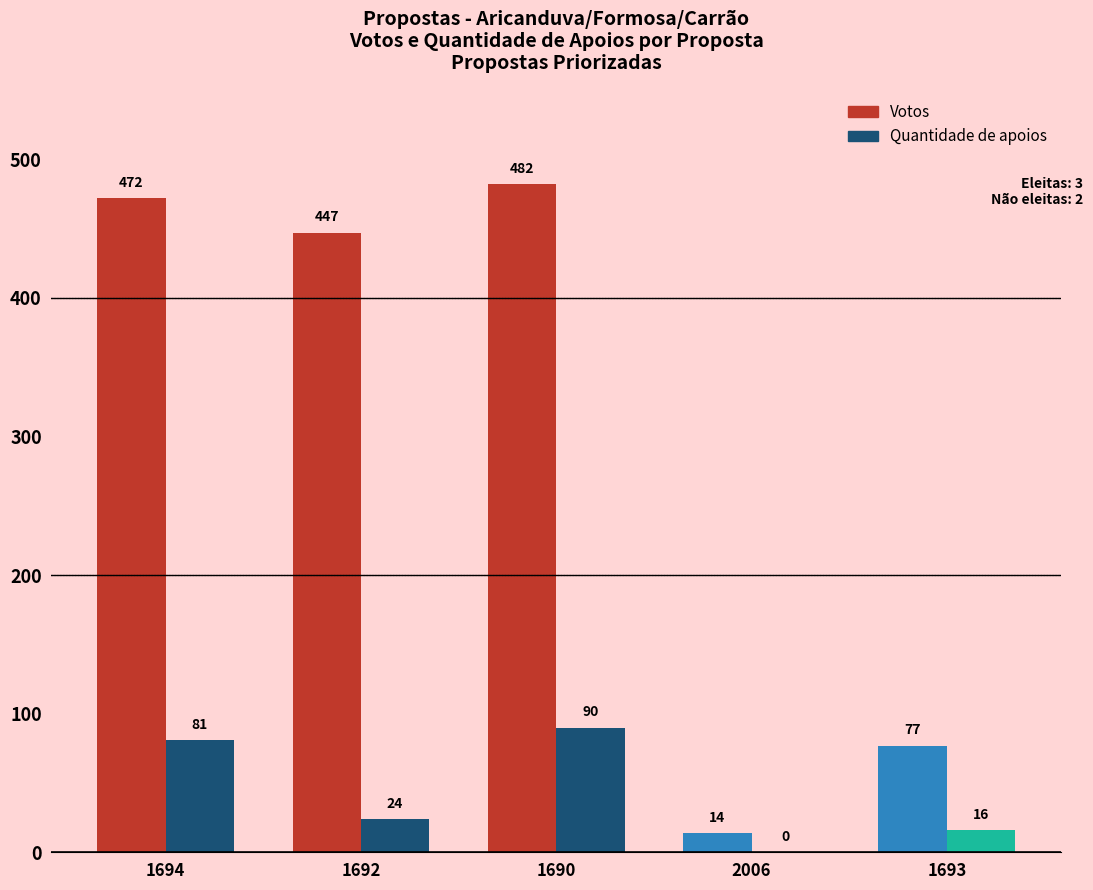

Are the bars grouped side by side (vs. stacked)?

Yes